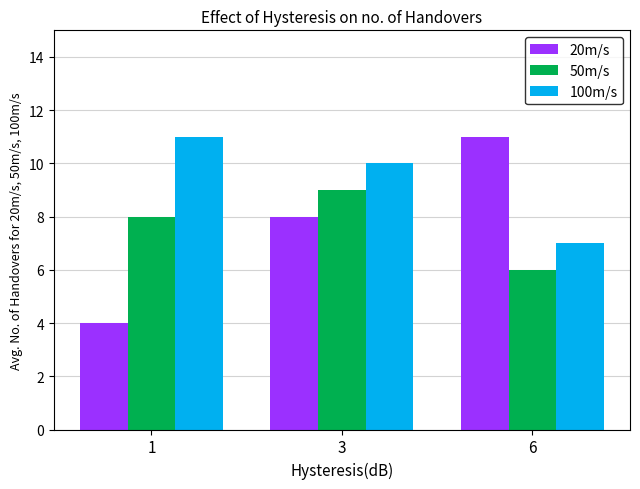

At 3, list the series in order from smallest to largest.

20m/s, 50m/s, 100m/s